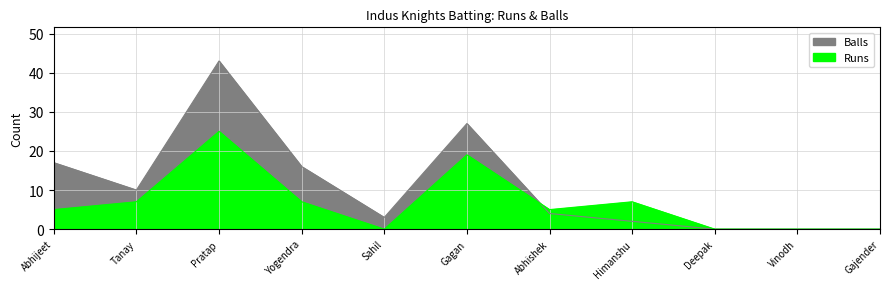

At which category does Balls reach its first local peak?

Pratap